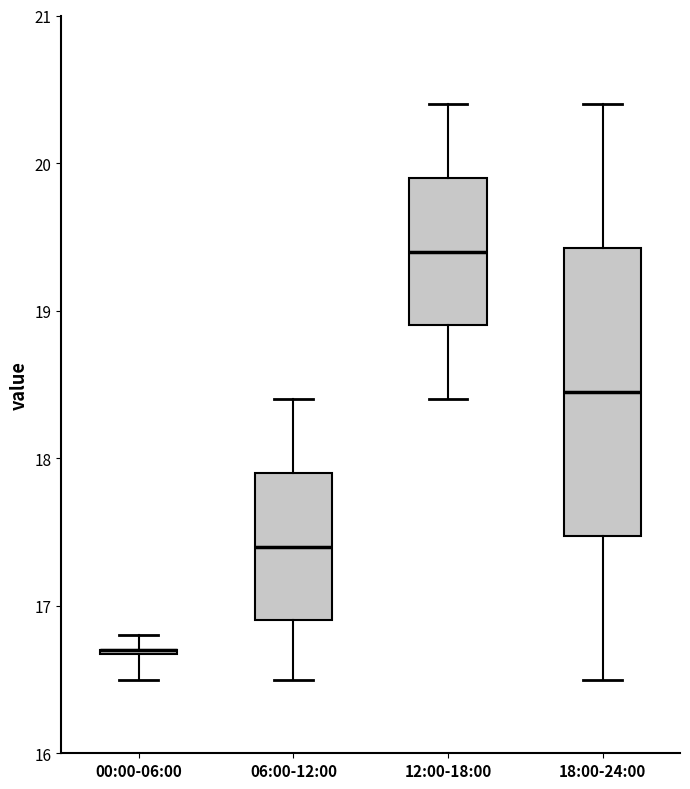

Reading left to right, read every box against the y-axis: the position of its median line, the range the box covers, and the ends of its whiskers. The values are not printed on the chart, so give them approximately, as read against the axis.

00:00-06:00: box collapsed to a line at 16.7, whiskers 16.5 to 16.8
06:00-12:00: median 17.4, box 16.9 to 17.9, whiskers 16.5 to 18.4
12:00-18:00: median 19.4, box 18.9 to 19.9, whiskers 18.4 to 20.4
18:00-24:00: median 18.5, box 17.5 to 19.4, whiskers 16.5 to 20.4